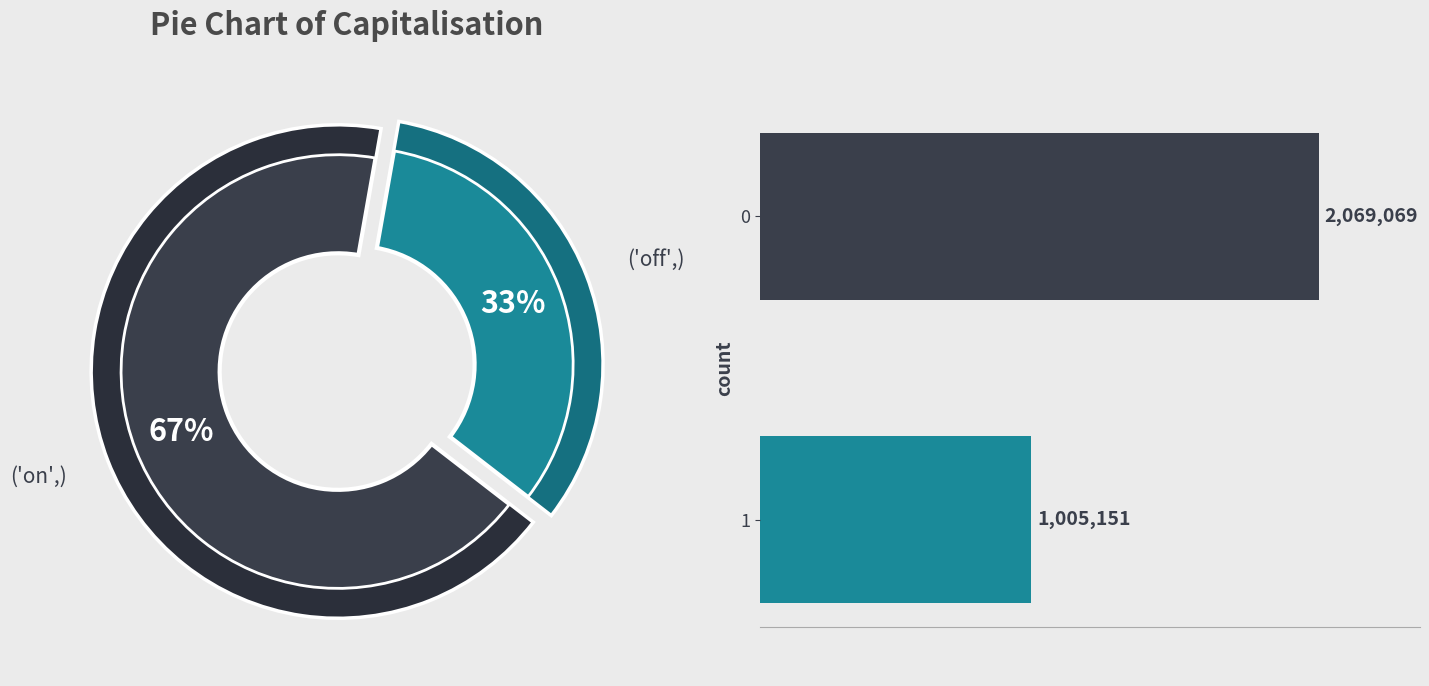

How many slices are in this pie chart?

2